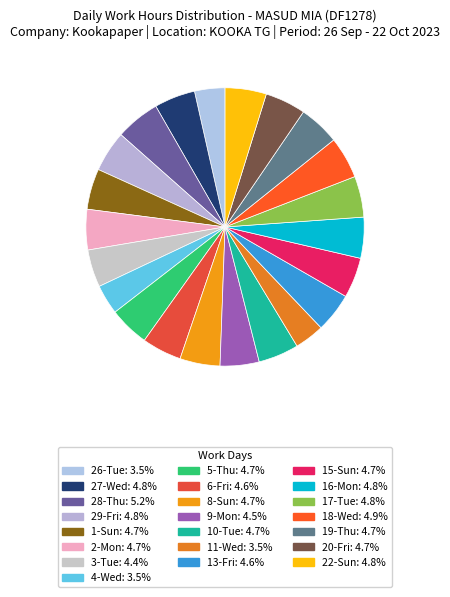

True or false: 13-Fri accounts for 5% of the total.

True